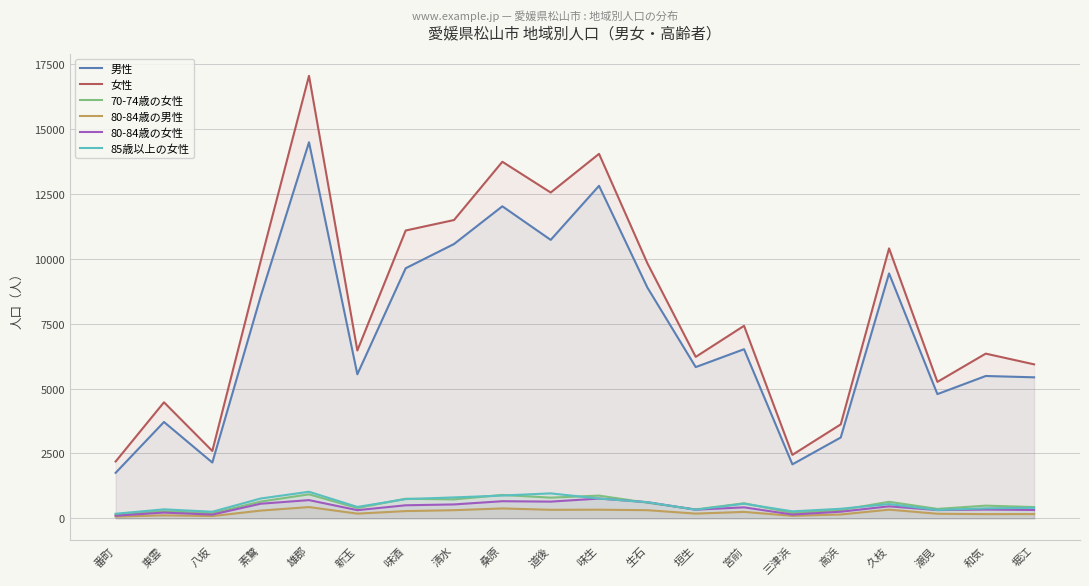

What is the label of the 3rd point from the right?

潮見